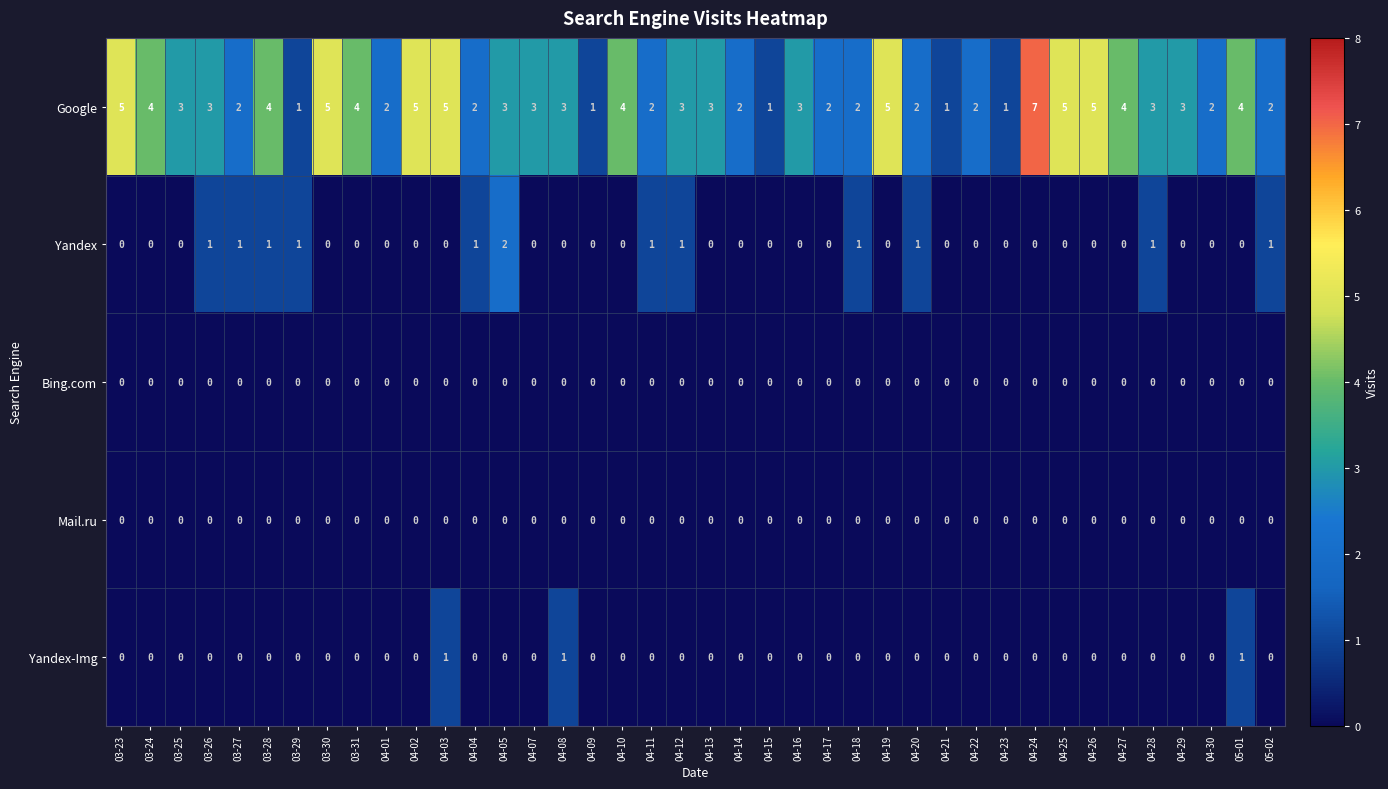

What is the average value of the Google series?

3